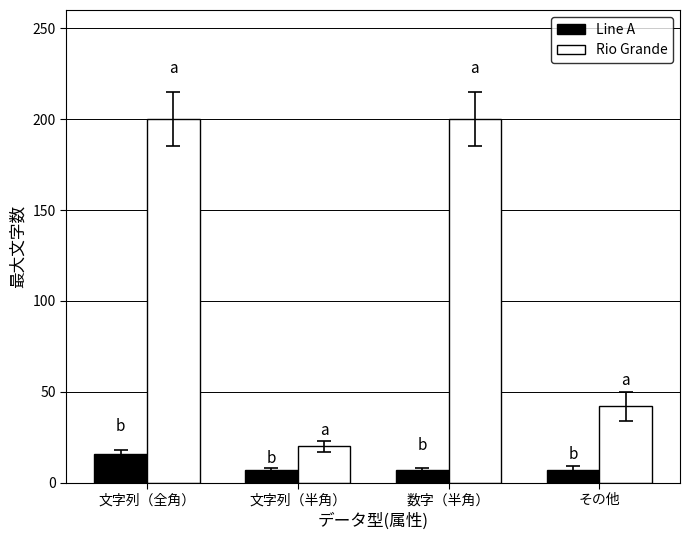

Does the chart contain stacked bars?

No